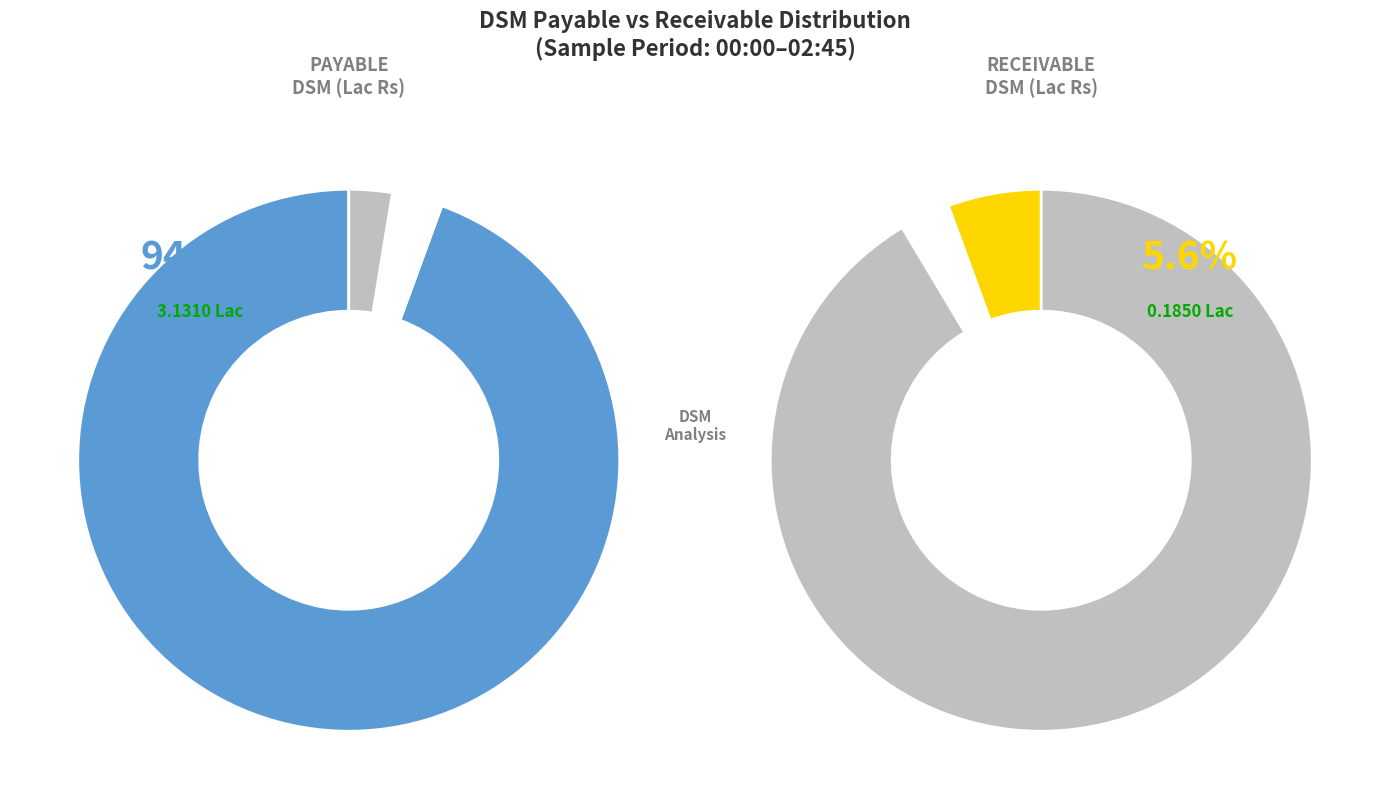

True or false: 01:30 accounts for 22% of the total.

False